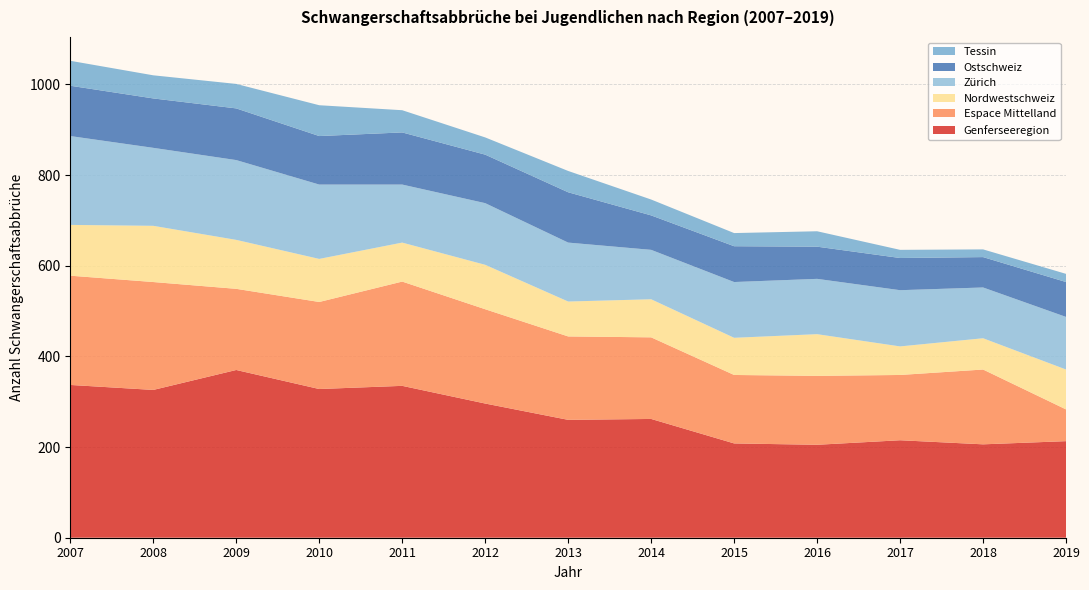

Reading right to left, what are all the values shown in this chart?

Genferseeregion: 213	206	215	205	208	262	260	296	335	328	370	326	337
Espace Mittelland: 70	165	144	152	151	180	184	208	230	192	179	238	241
Nordwestschweiz: 88	69	63	92	82	84	77	98	86	95	108	124	112
Zürich: 116	112	124	122	123	109	130	136	128	164	176	172	196
Ostschweiz: 77	67	71	71	79	76	111	107	115	107	114	109	111
Tessin: 18	17	18	34	29	35	47	38	49	68	54	51	55